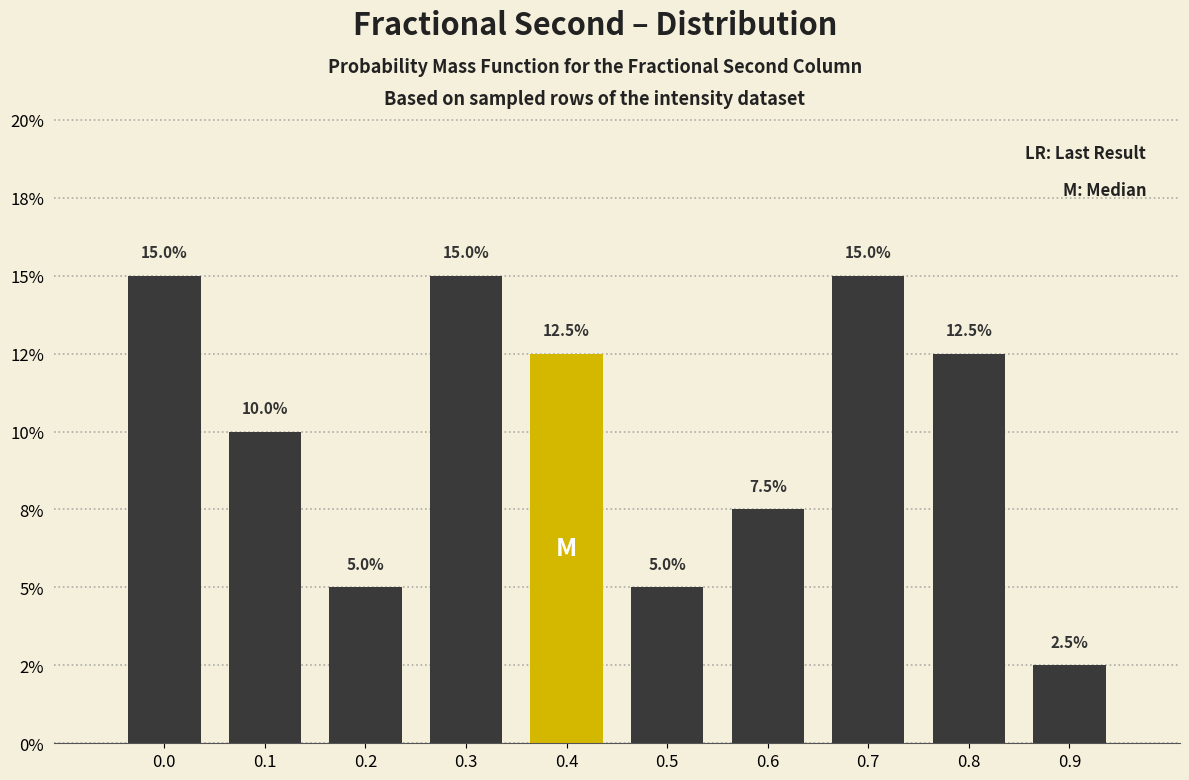

Are the bars horizontal?

No